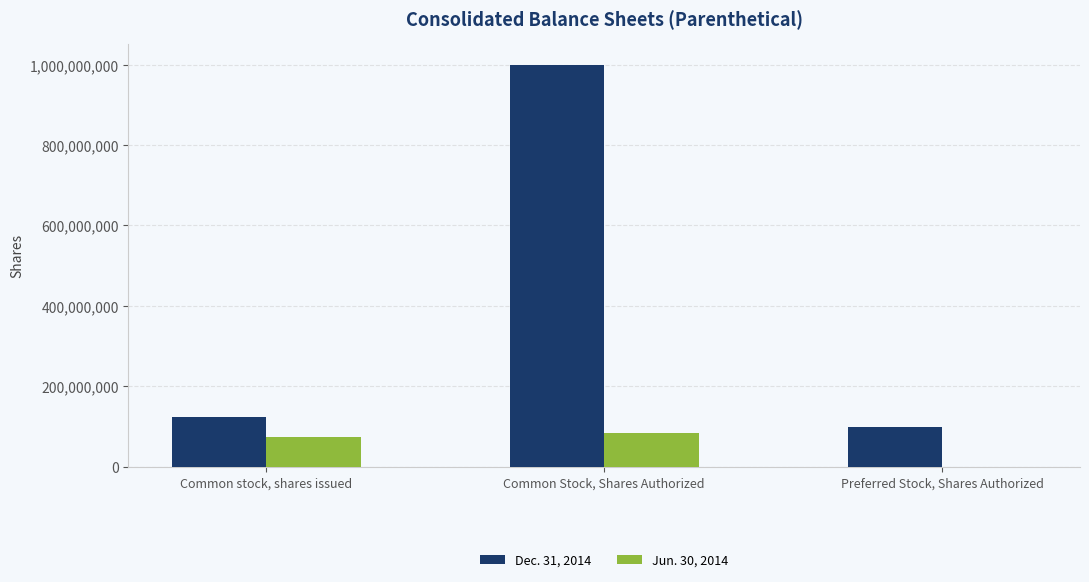

Which series changed the most between Common Stock, Shares Authorized and Preferred Stock, Shares Authorized?

Dec. 31, 2014